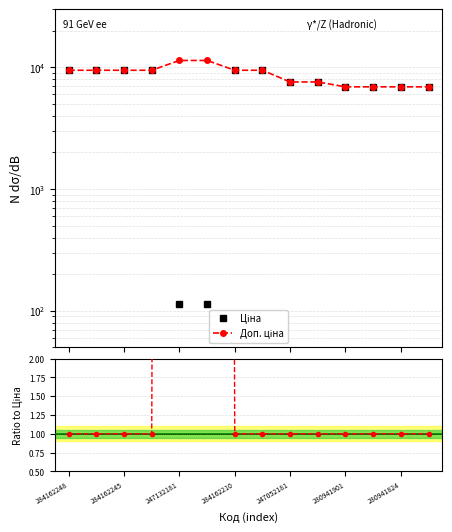

At how many categories does at least one series exceed 1610?

14